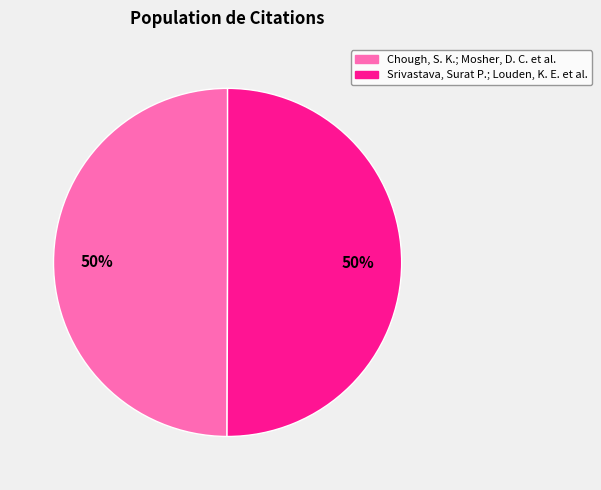

To the nearest percent, what is the average slice percentage?

50%